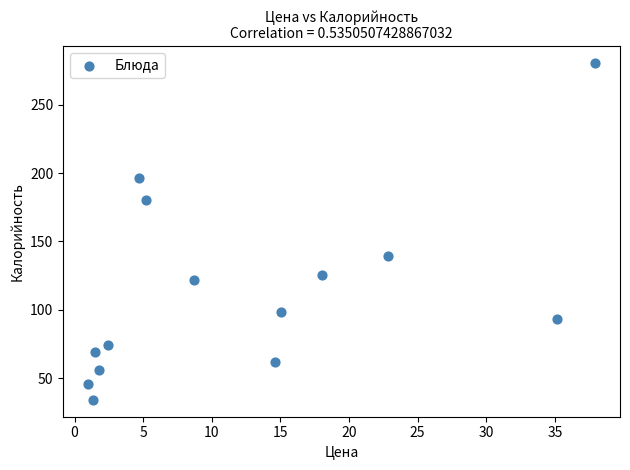

What Y value in the scatter plot is closest to 157?

139.2